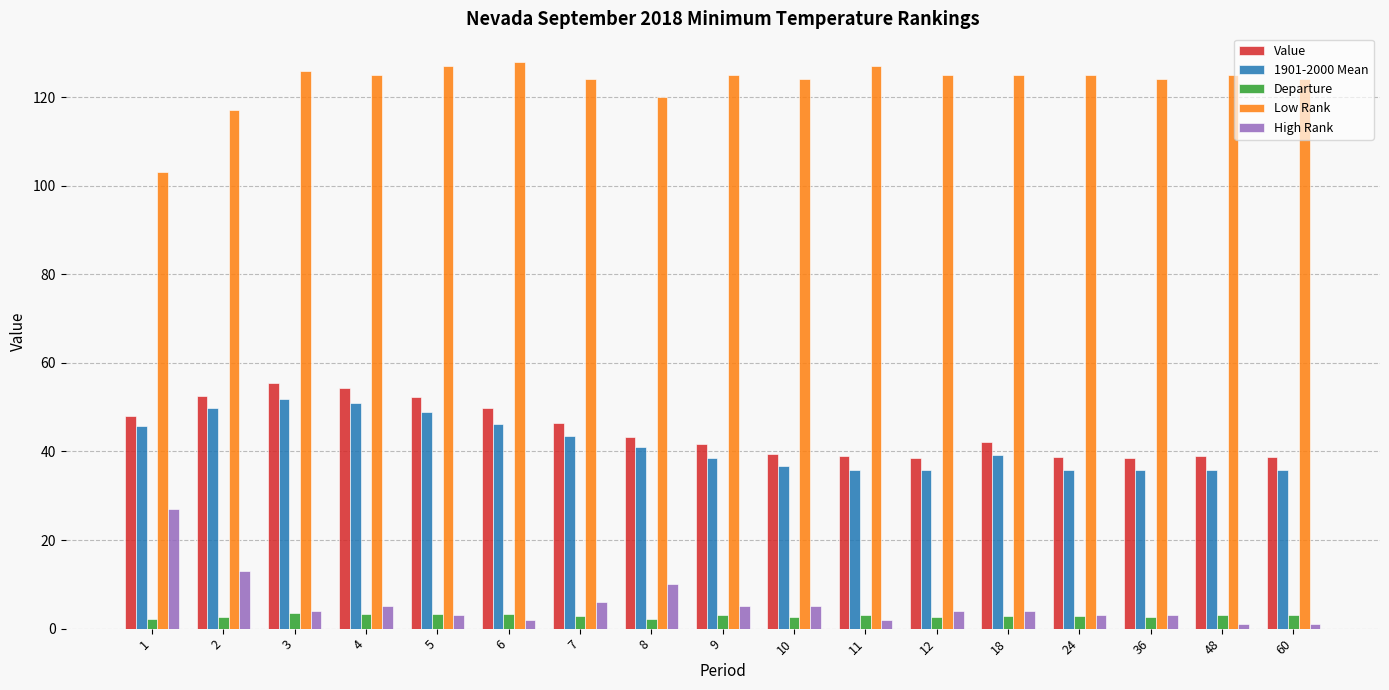

What is the maximum value shown in the chart?

128.0